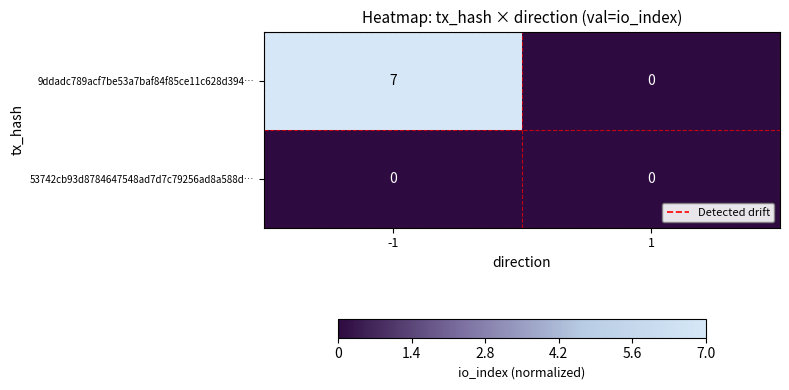

List the labels in order of 9ddadc789acf7be53a7baf84f85ce11c628d394… value, smallest first.

1, -1